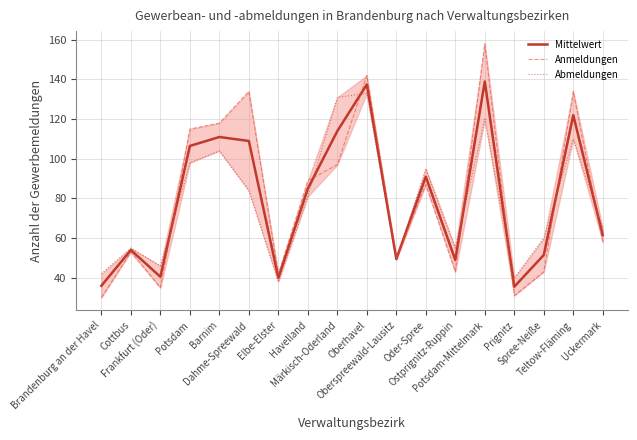

Is this an area chart (filled region under the line)?

No